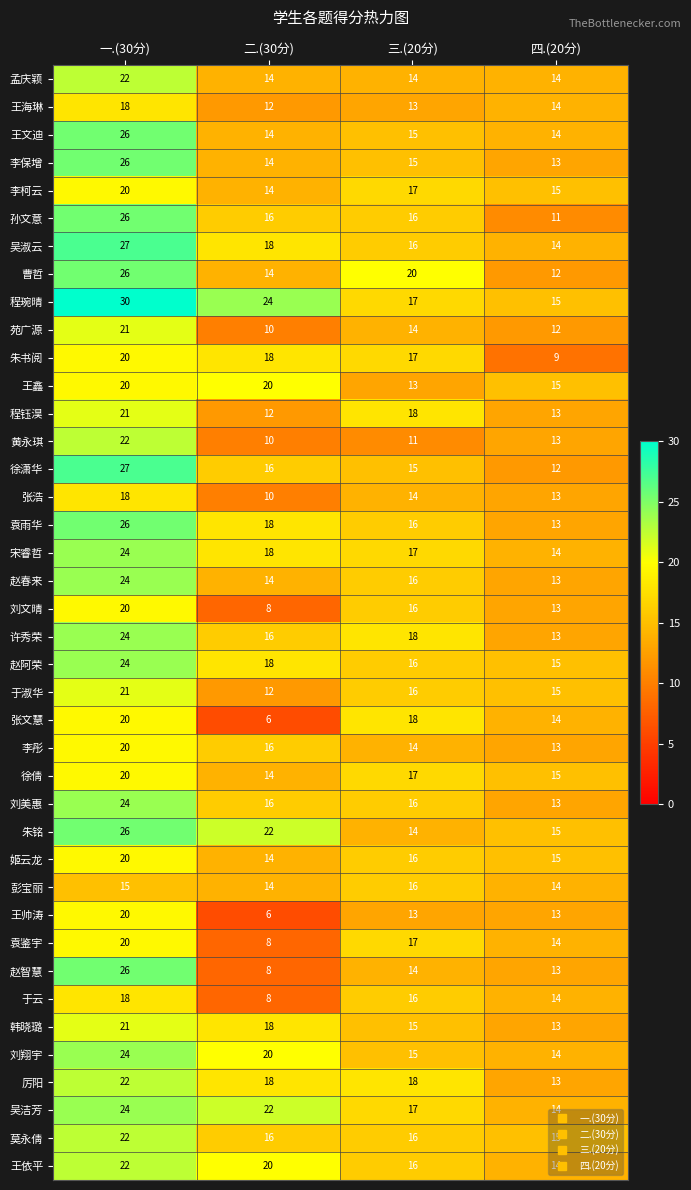

What is the difference between the maximum and minimum values in the 吴洁芳 series?

10